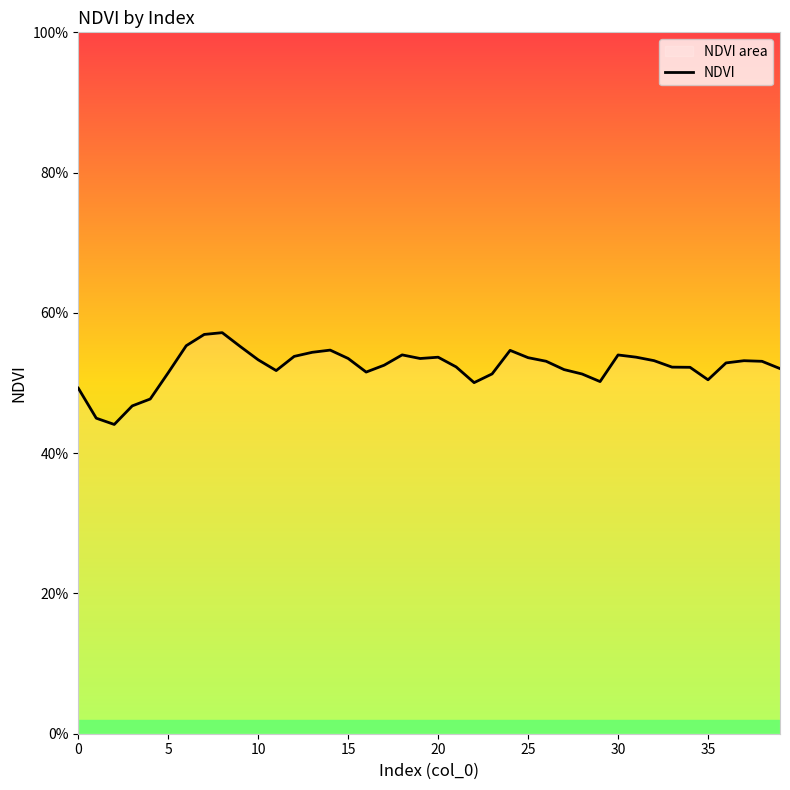

What is the difference between the maximum and minimum values?

0.1